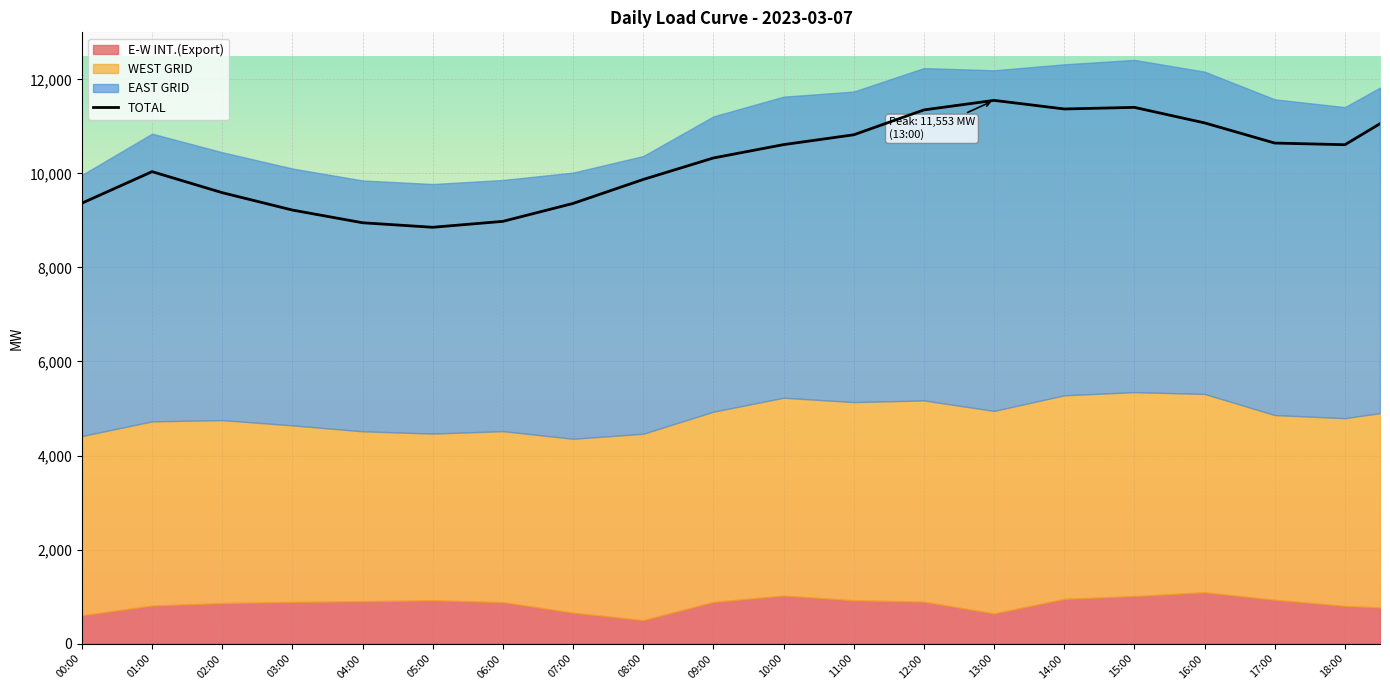

The value of TOTAL at 17:00 is 7126.9. True or false?

False